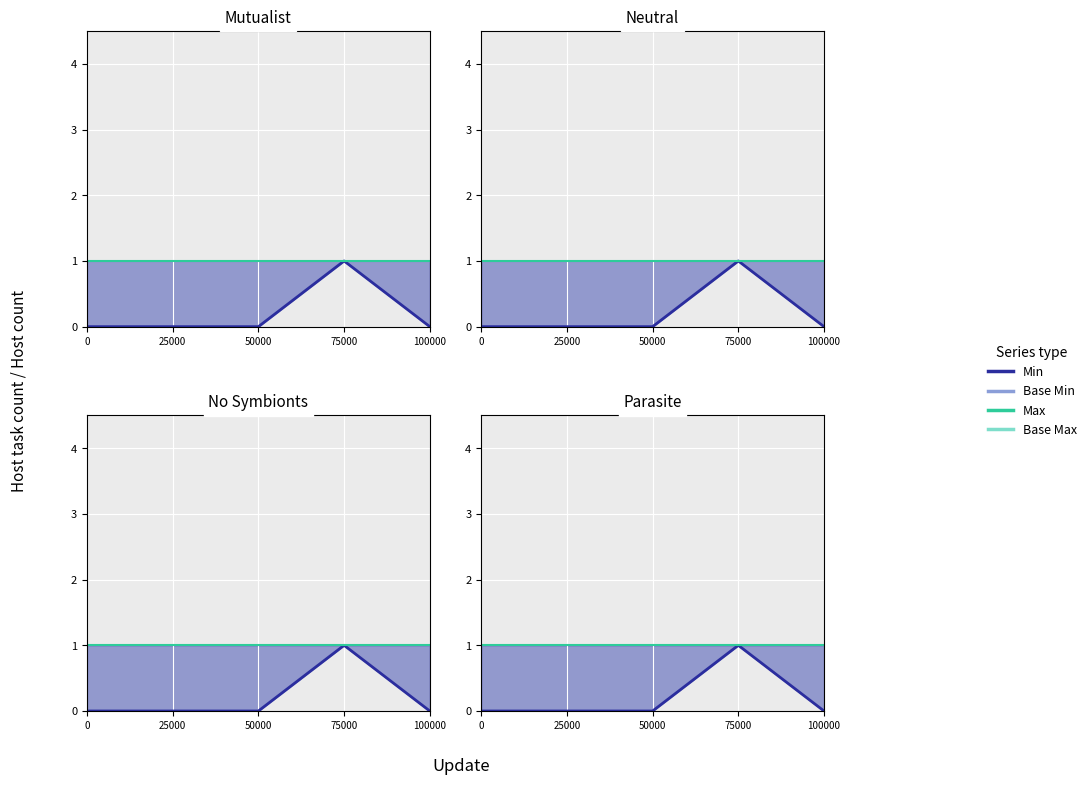

What is the approximate value of Base Max at 0?

1